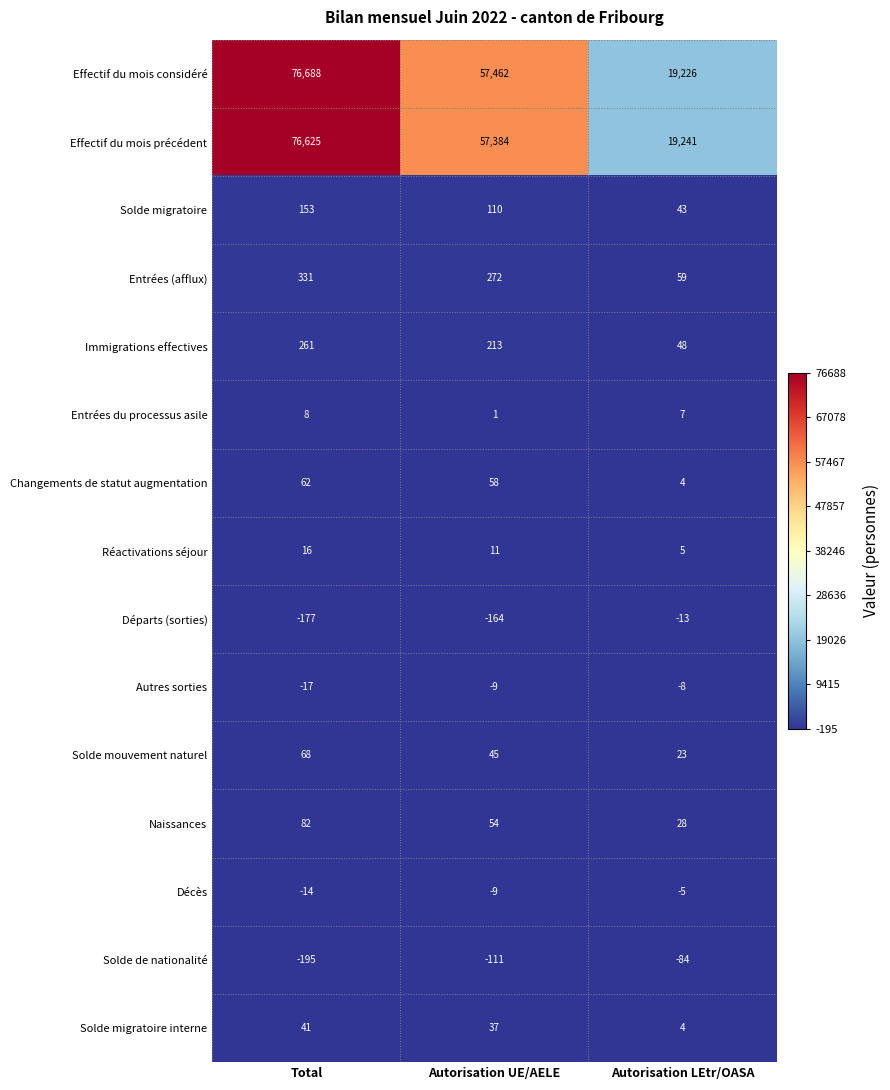

At which category does the chart reach its minimum across all series?

Total